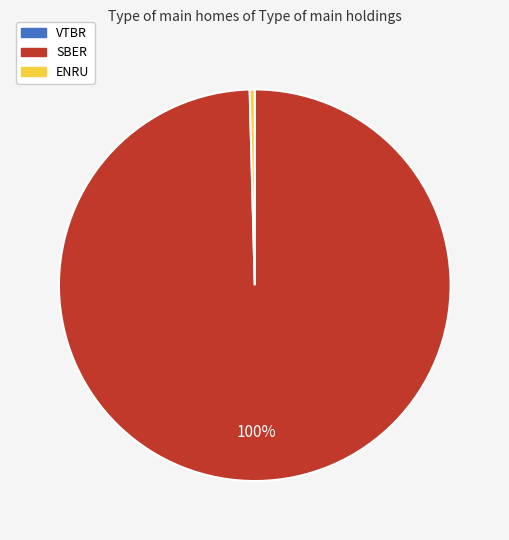

The ENRU slice represents 0% of the pie. True or false?

True